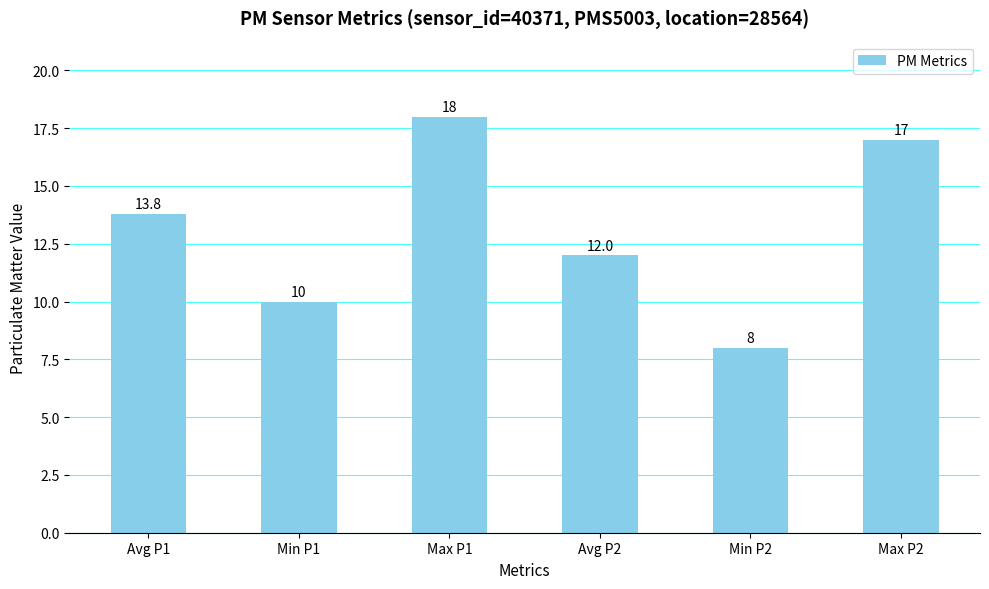

Which label corresponds to the largest value in the chart?

Max P1